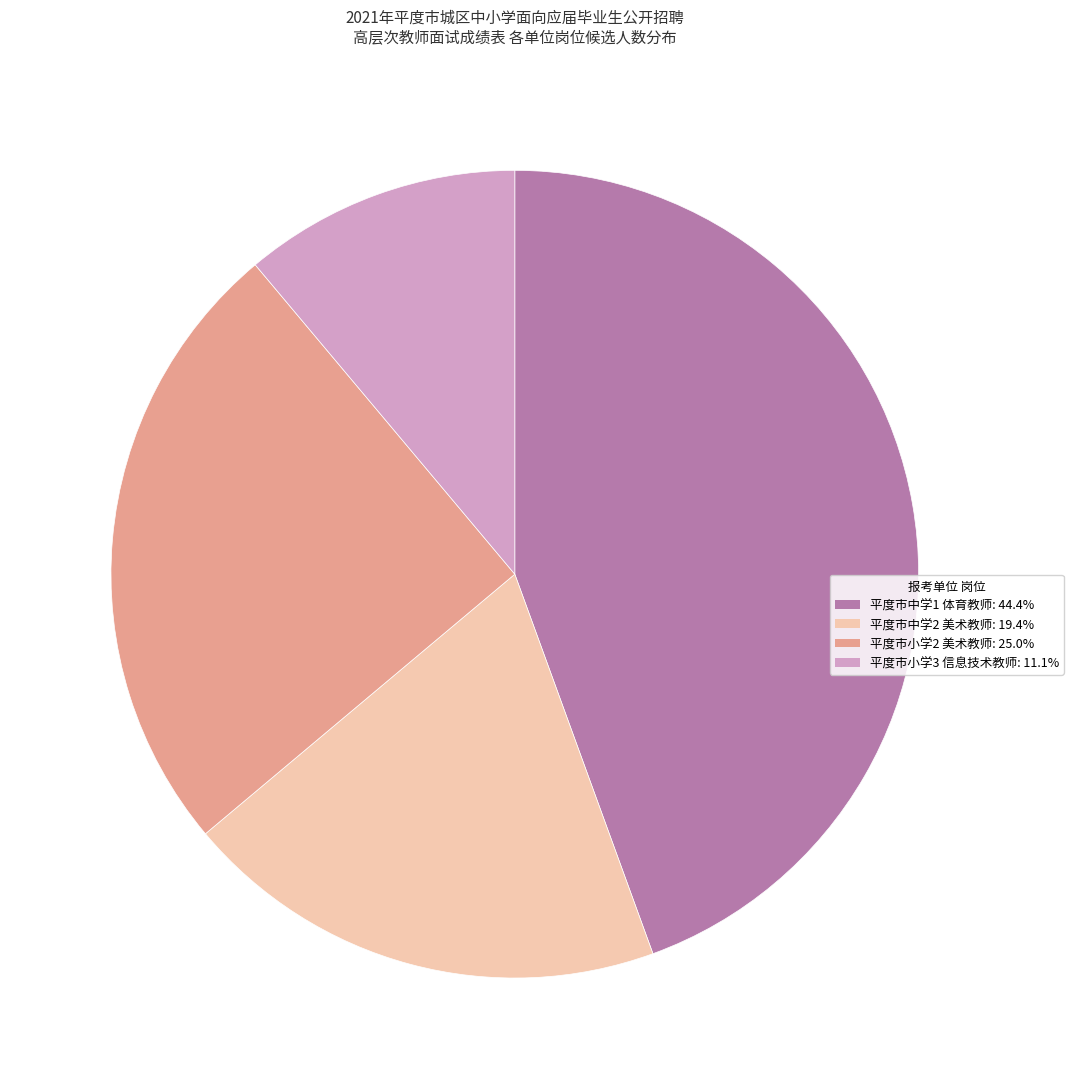

The 平度市中学2 美术教师 slice represents 19% of the pie. True or false?

True